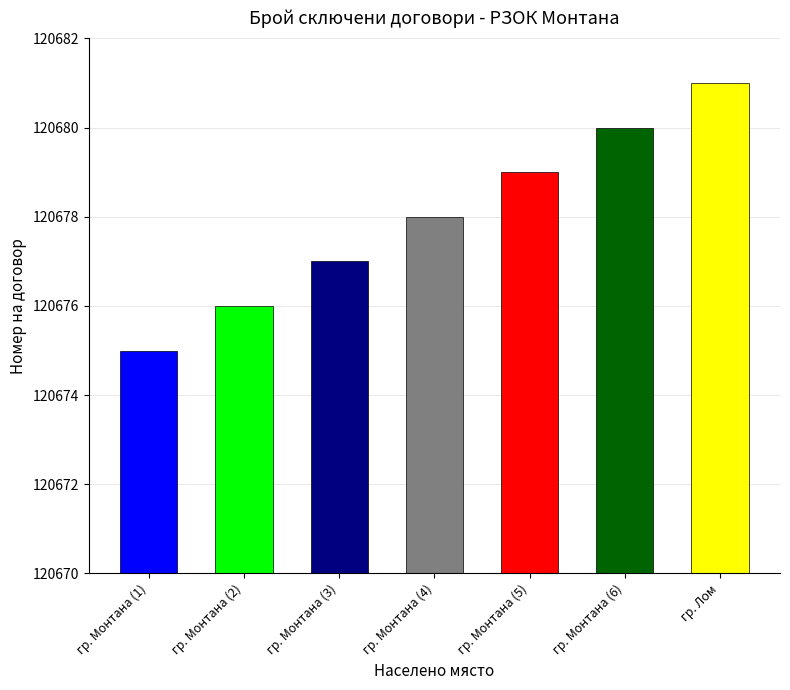

How many bars are there in total?

7